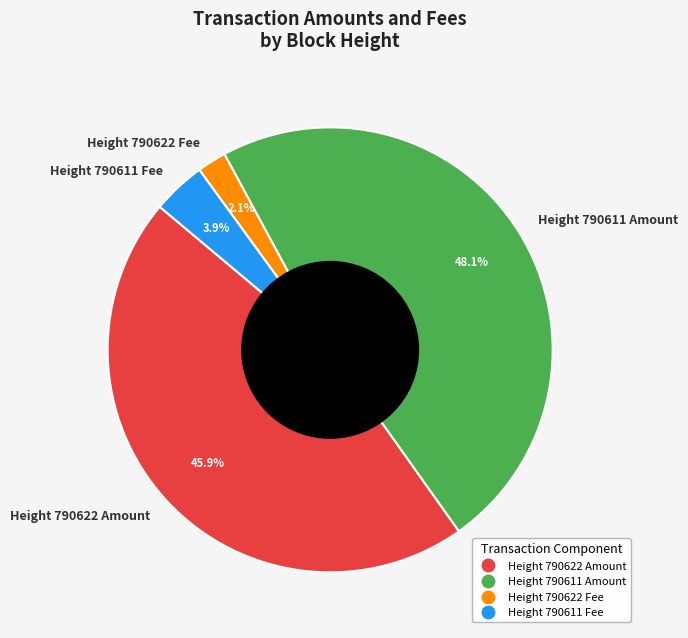

Does any single category account for the majority?

No